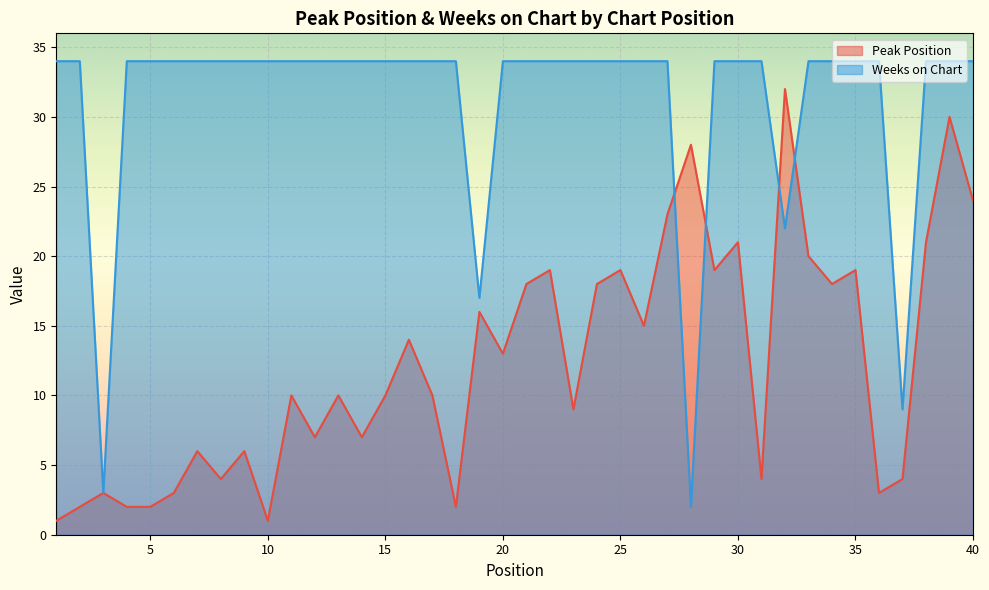

Read the Peak Position value at 20, to the nearest 10.

10